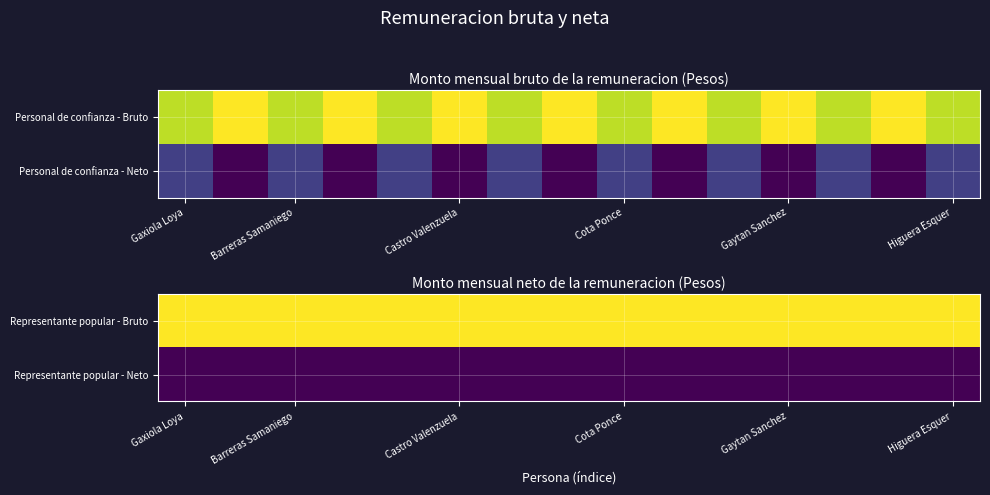

Which category has the lowest value in the Representante popular - Bruto series?

Gaxiola Loya